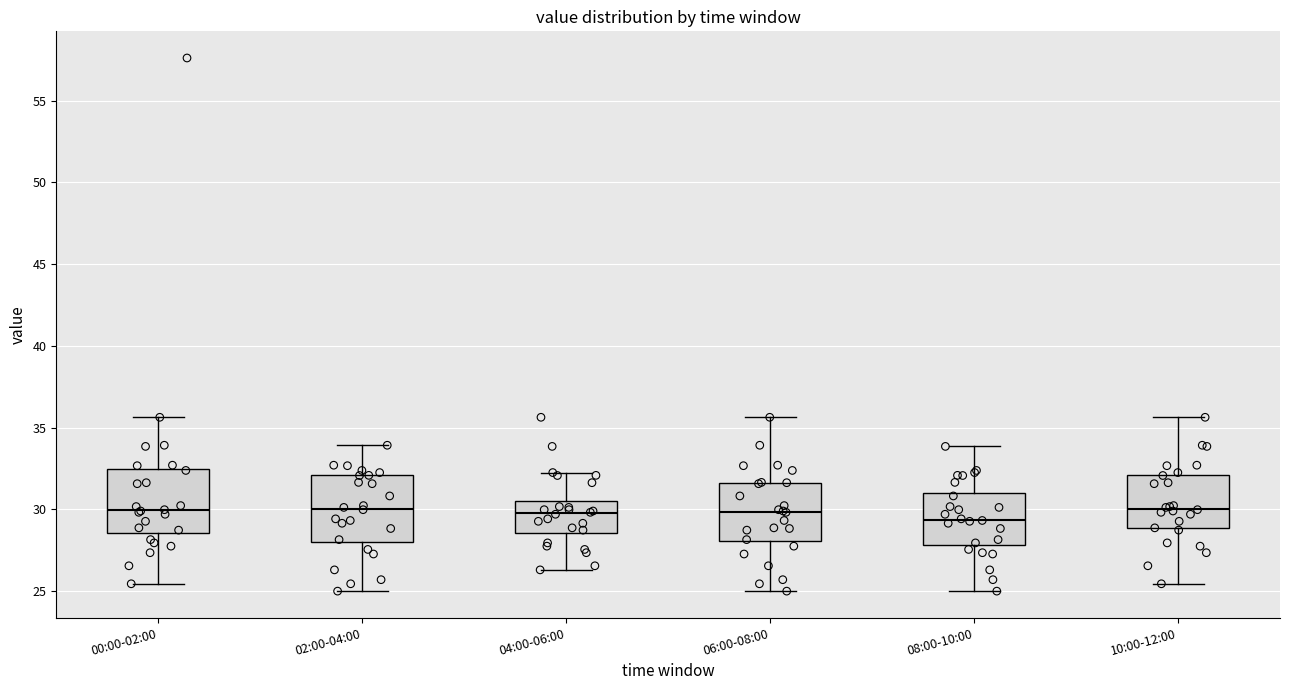

Reading left to right, read every box against the y-axis: the position of its median line, the range the box covers, and the ends of its whiskers. The values are not printed on the chart, so give them approximately, as read against the axis.

00:00-02:00: median 30.0, box 28.5 to 32.5, whiskers 25.5 to 35.5
02:00-04:00: median 30.0, box 28.0 to 32.0, whiskers 25.0 to 34.0
04:00-06:00: median 30.0, box 28.5 to 30.5, whiskers 26.5 to 32.5
06:00-08:00: median 30.0, box 28.0 to 31.5, whiskers 25.0 to 35.5
08:00-10:00: median 29.5, box 28.0 to 31.0, whiskers 25.0 to 34.0
10:00-12:00: median 30.0, box 29.0 to 32.0, whiskers 25.5 to 35.5